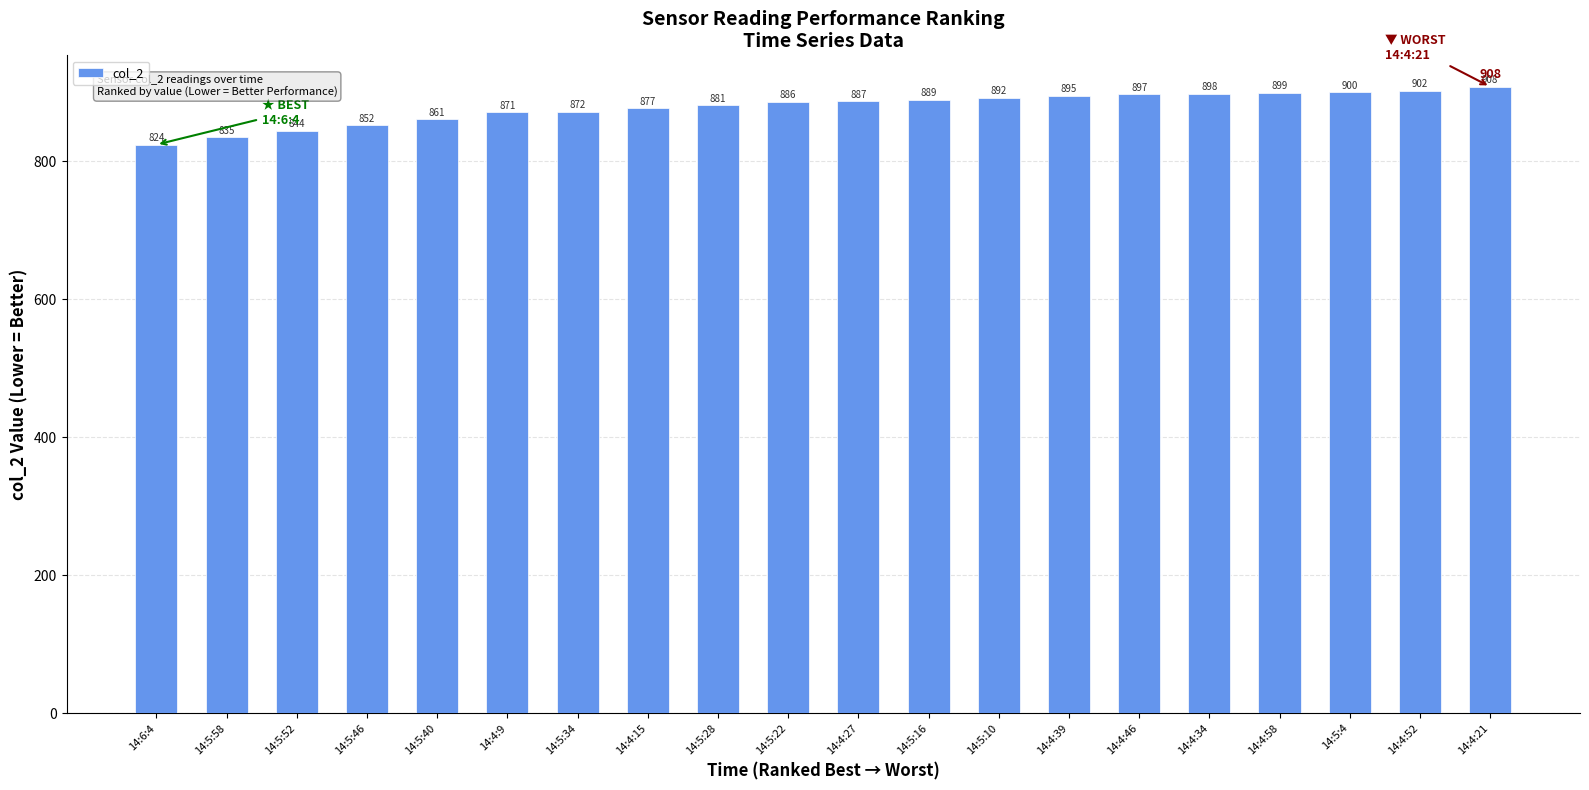

How many bars are there in total?

20